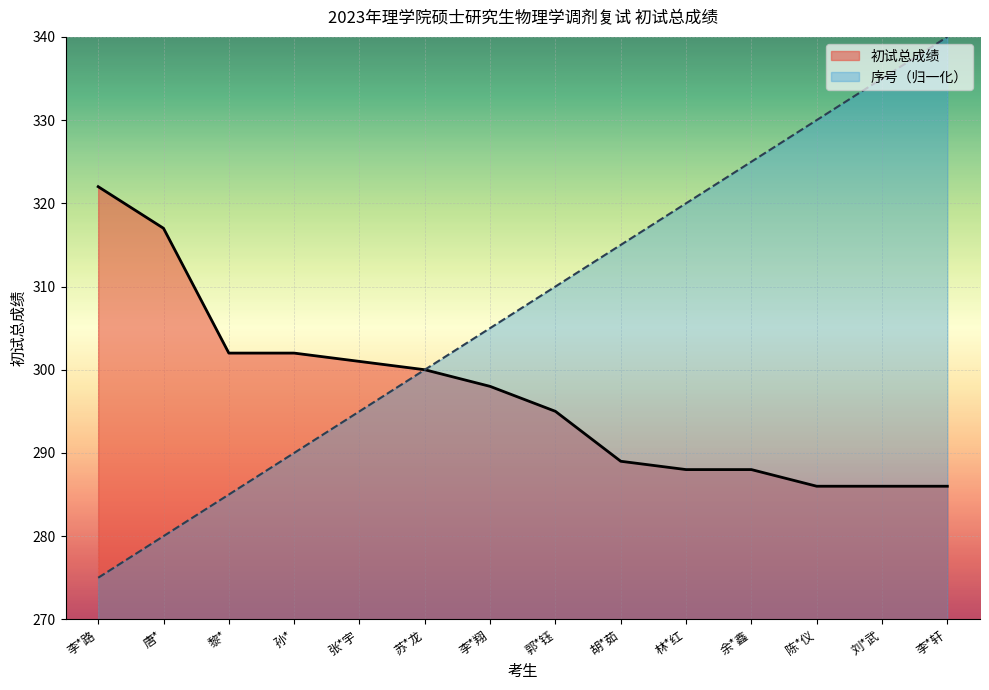

How many lines are shown in the chart?

2